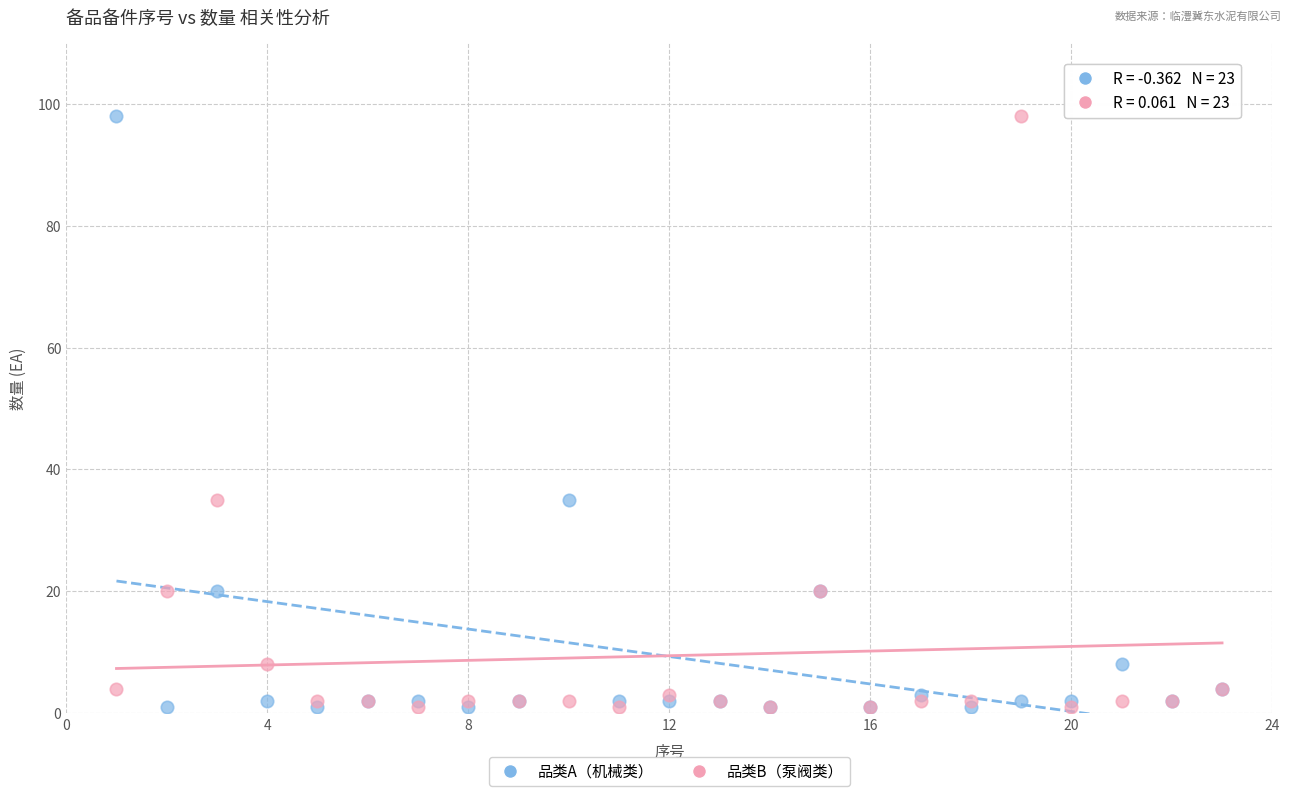

What are all the series names shown in the legend?

品类A（机械类）, 品类B（泵阀类）